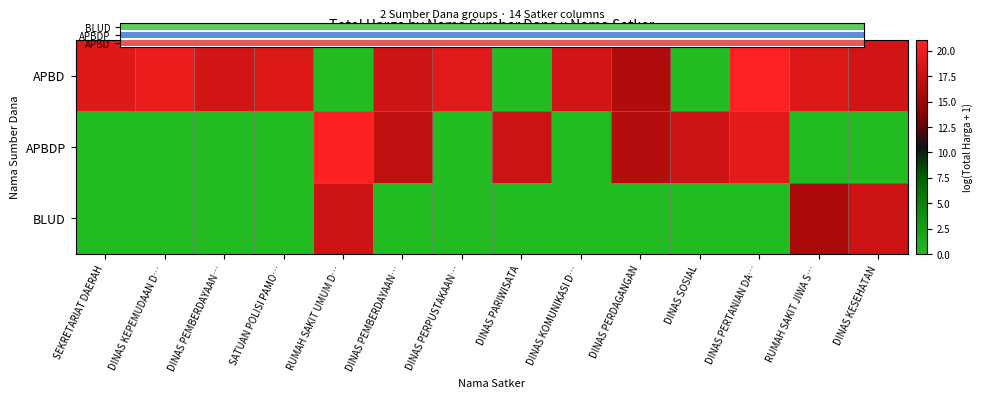

Between RUMAH SAKIT UMUM D… and DINAS PARIWISATA, which is larger?

RUMAH SAKIT UMUM D…